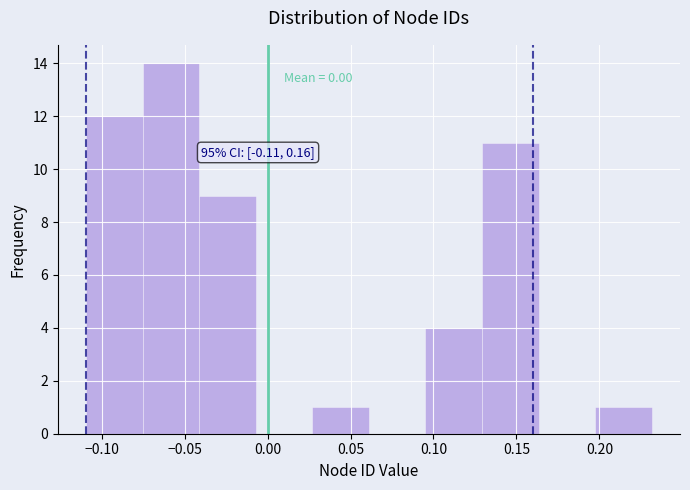

Over which range of the x-axis is the bar tallest?

-0.075 to -0.040